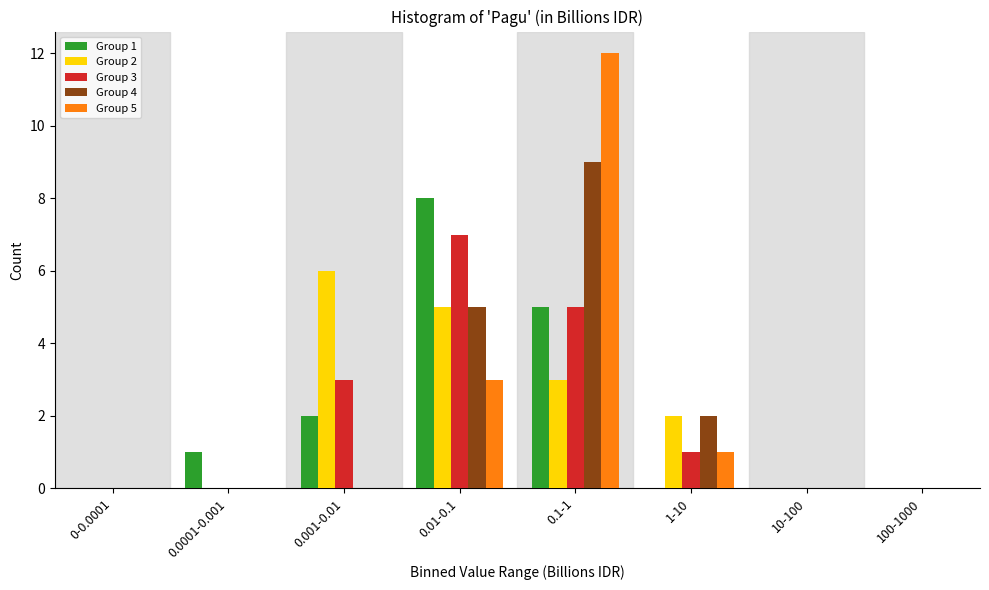

Which series changed the most between 0.01-0.1 and 0.1-1?

Group 5